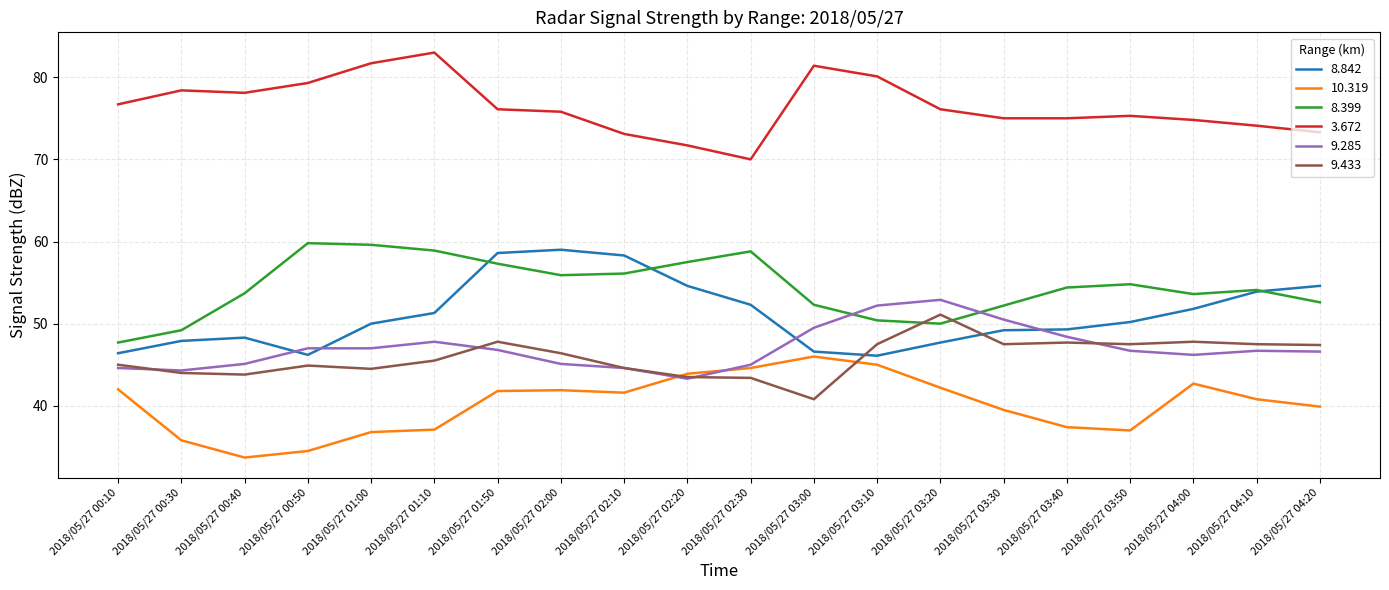

Which series changed the most between 2018/05/27 00:10 and 2018/05/27 02:20?

8.399